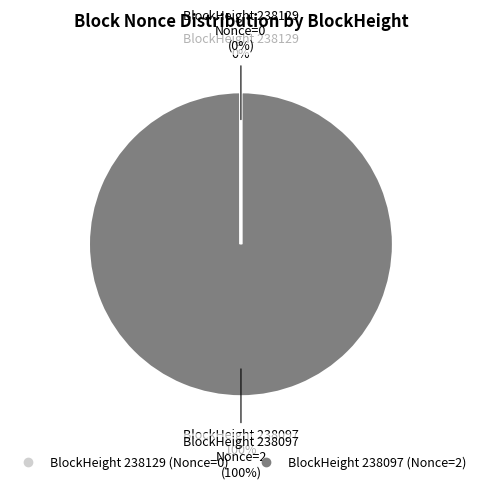

Does any single category account for the majority?

Yes